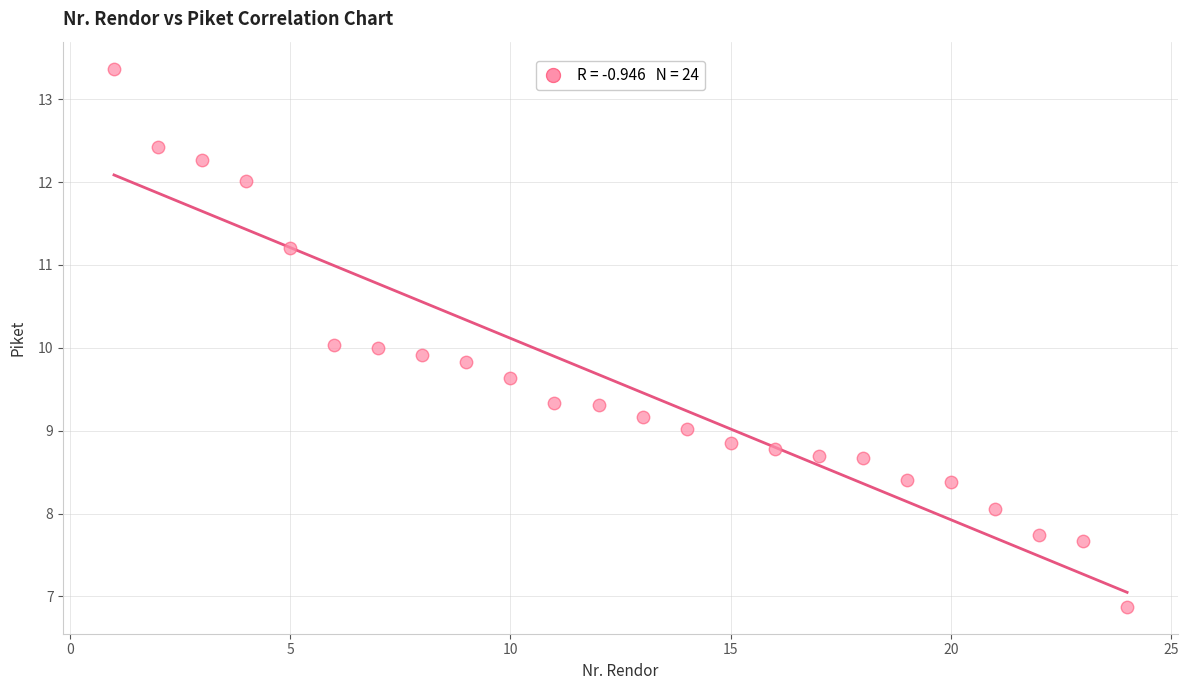

What is the range of X values (max minus min)?

23.0